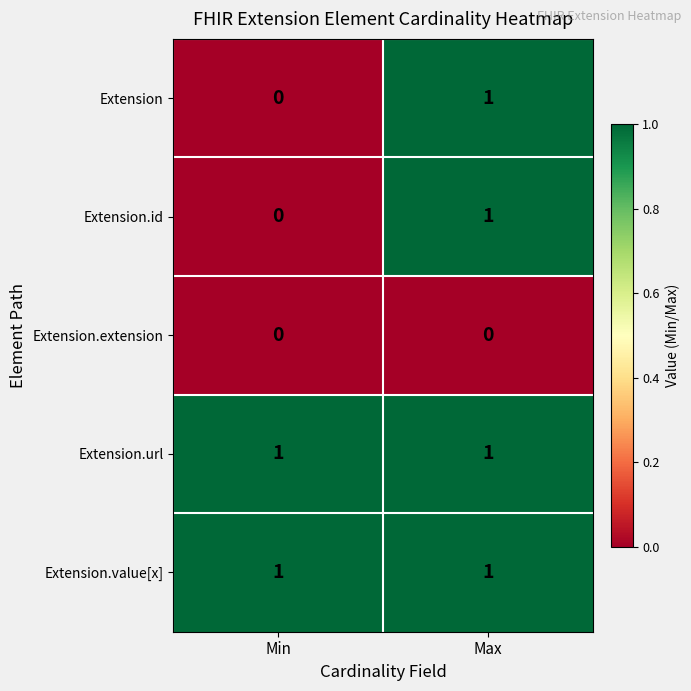

Rank the categories by Extension value from lowest to highest.

Min, Max